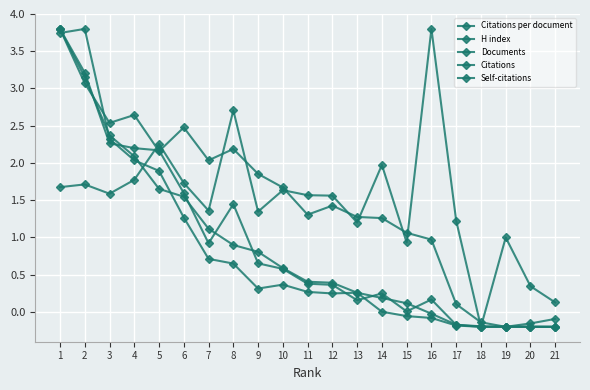

How many series are shown in this chart?

5